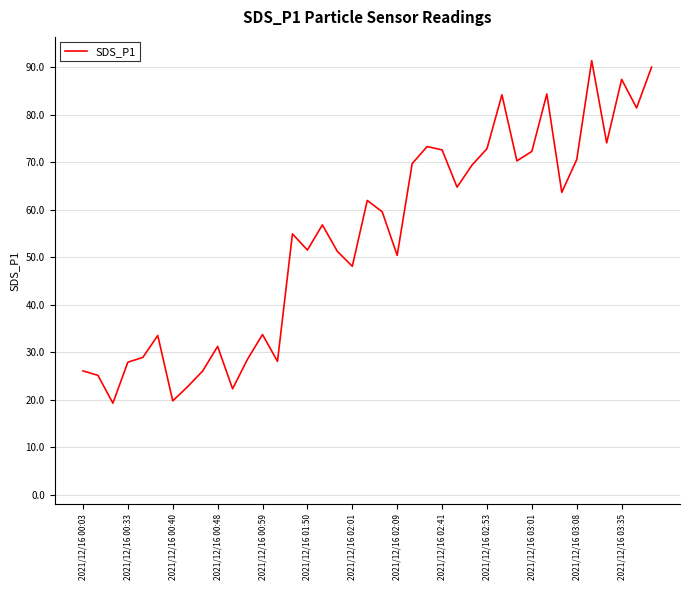

How many lines are shown in the chart?

1